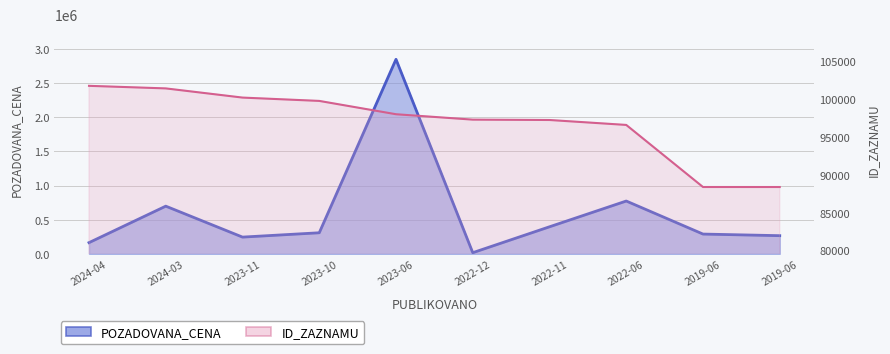

How many times do ID_ZAZNAMU and POZADOVANA_CENA cross each other?

2